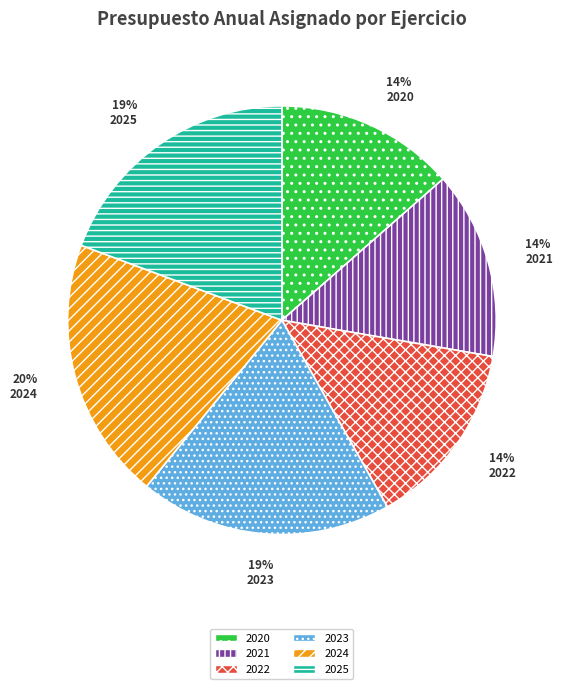

Is the sum of 2023 and 2021 greater than half?

No